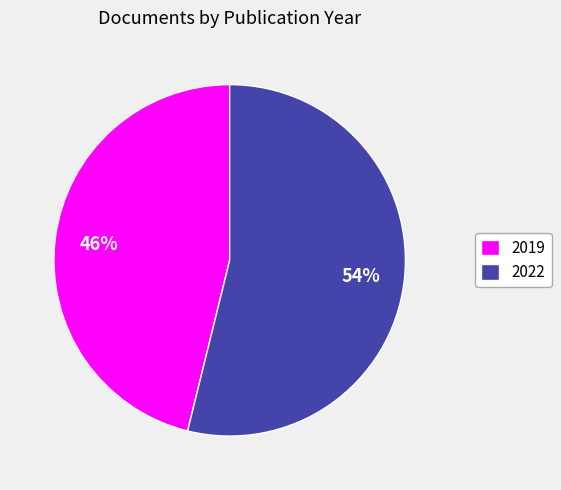

Is the sum of 2022 and 2019 greater than half?

Yes